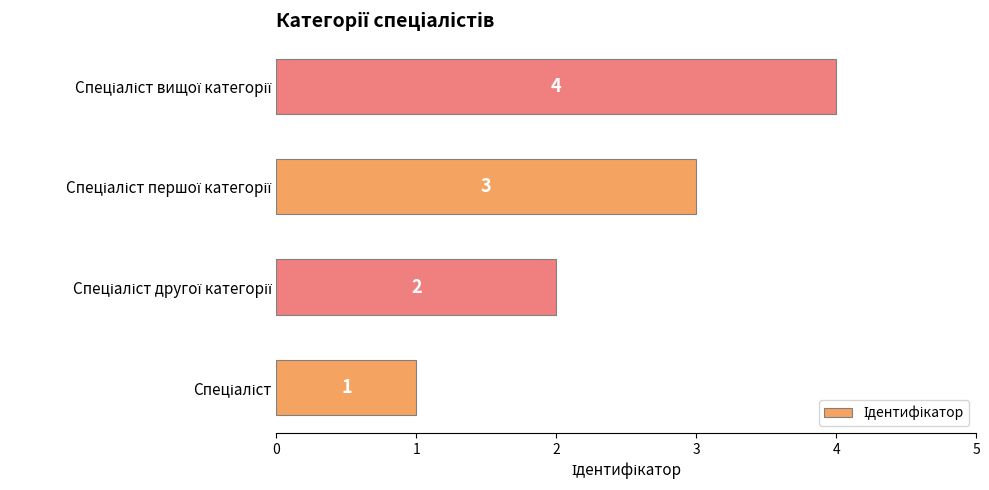

What is the maximum value shown in the chart?

4